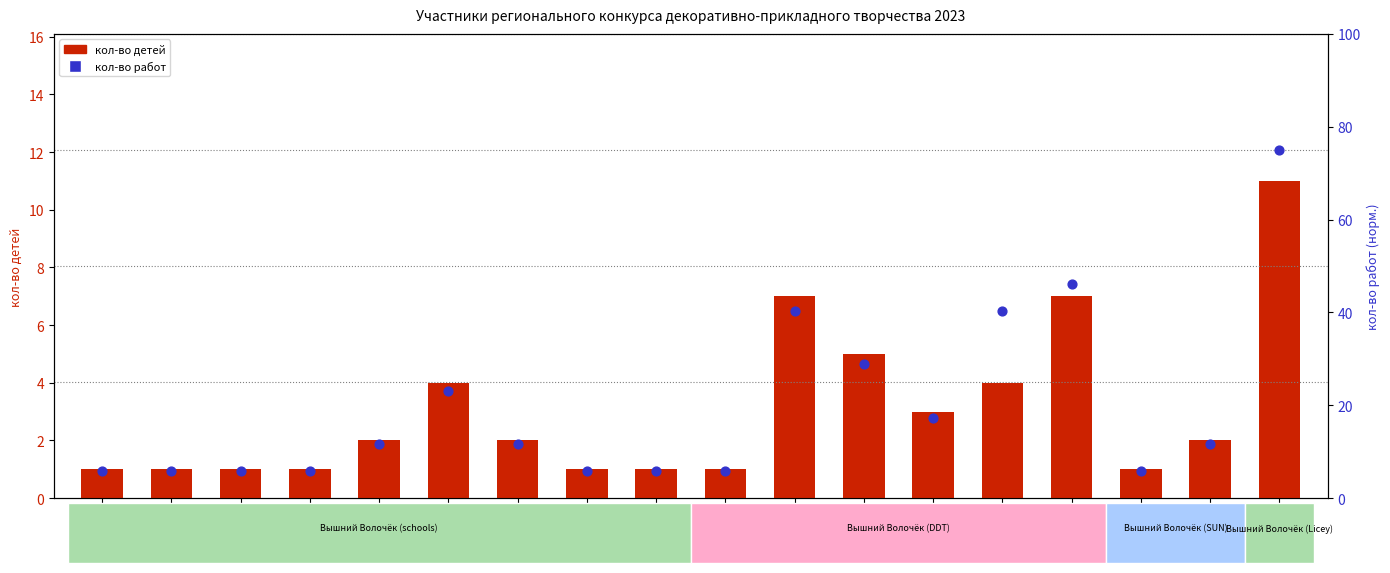

What is the total value across all series at №13?

20.3